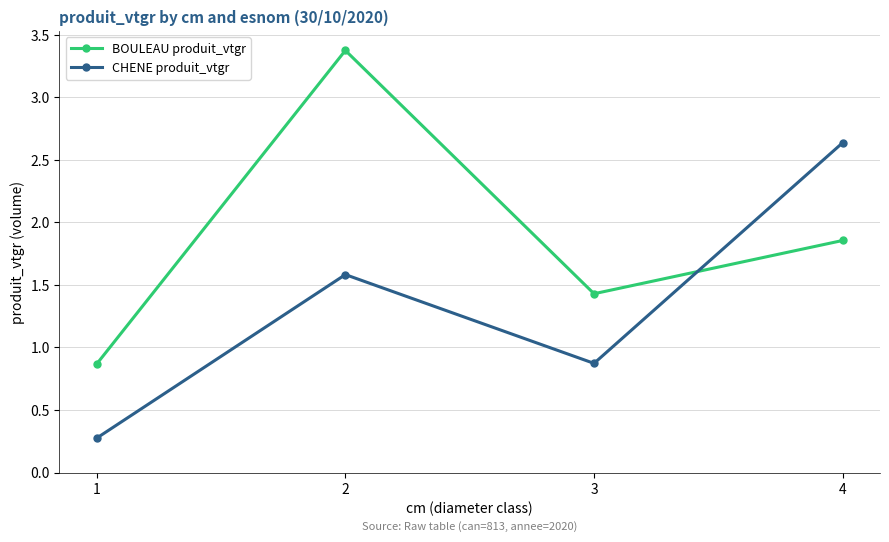

At which category does the chart reach its minimum across all series?

1